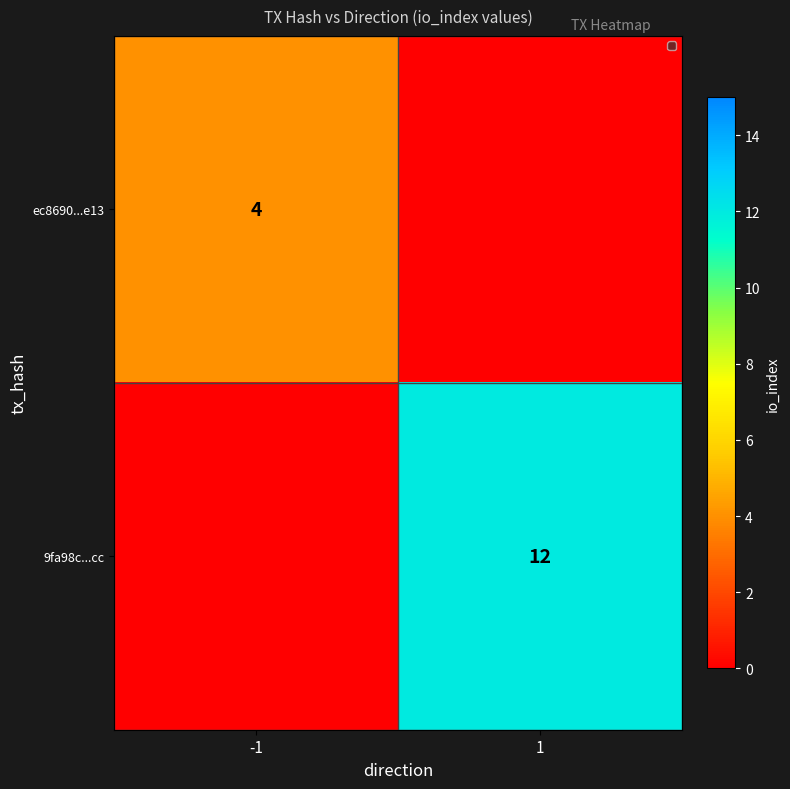

Is it true that 9fa98c...cc equals 7 at 1?

False